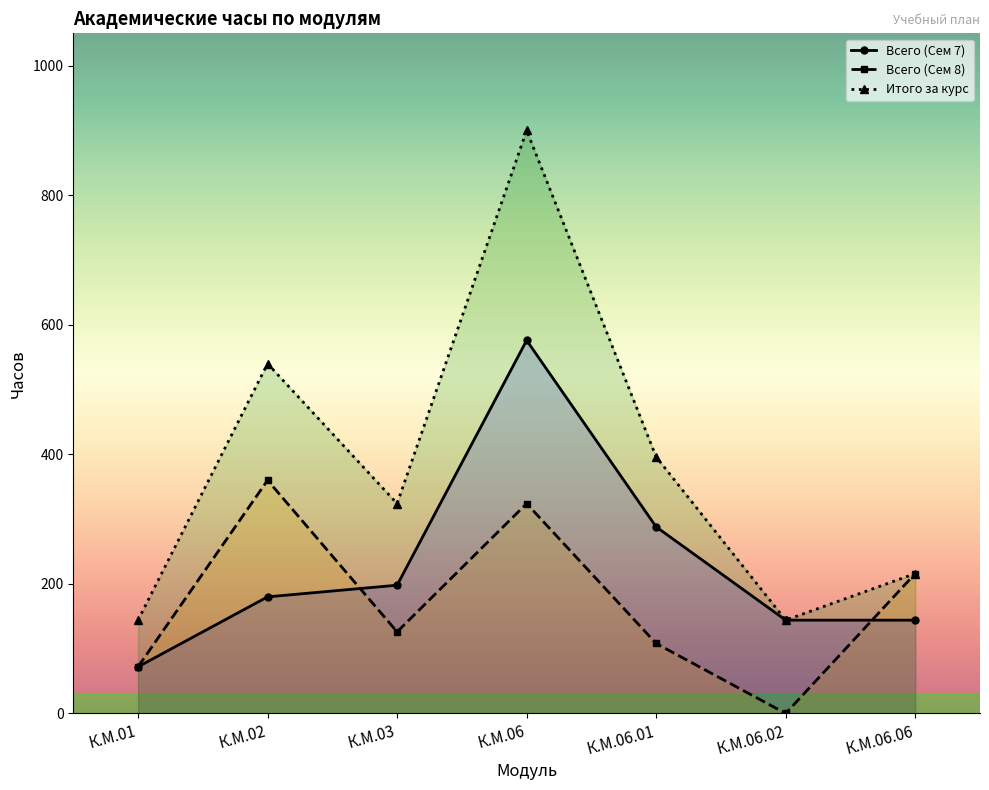

Reading right to left, extract all data points from this chart.

Всего (Сем 7): 144	144	288	576	198	180	72
Всего (Сем 8): 216	0	108	324	126	360	72
Итого за курс: 216	144	396	900	324	540	144